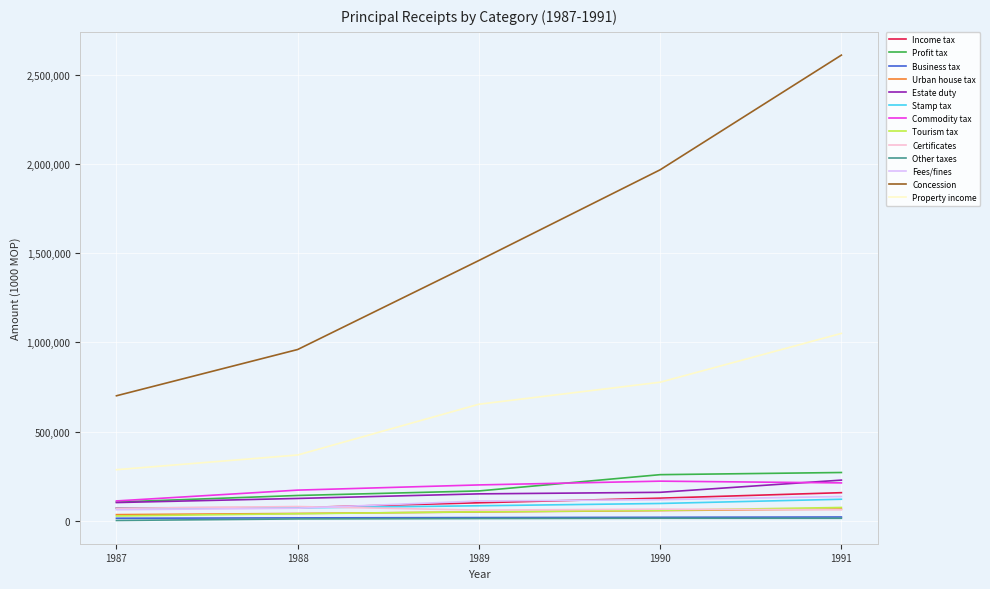

Which series has the largest total across all categories?

Concession